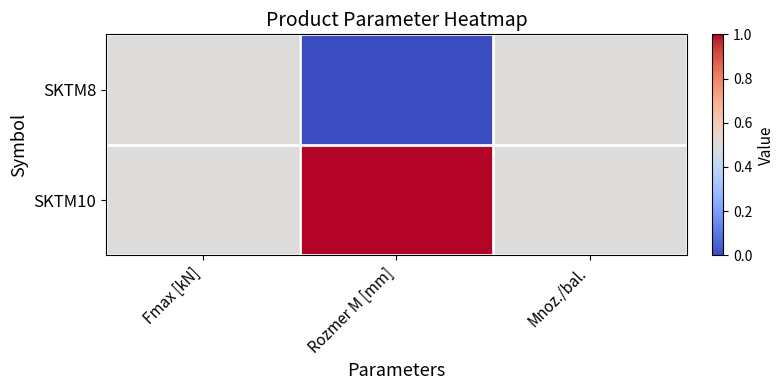

Which series has the largest range (max minus min)?

SKTM8